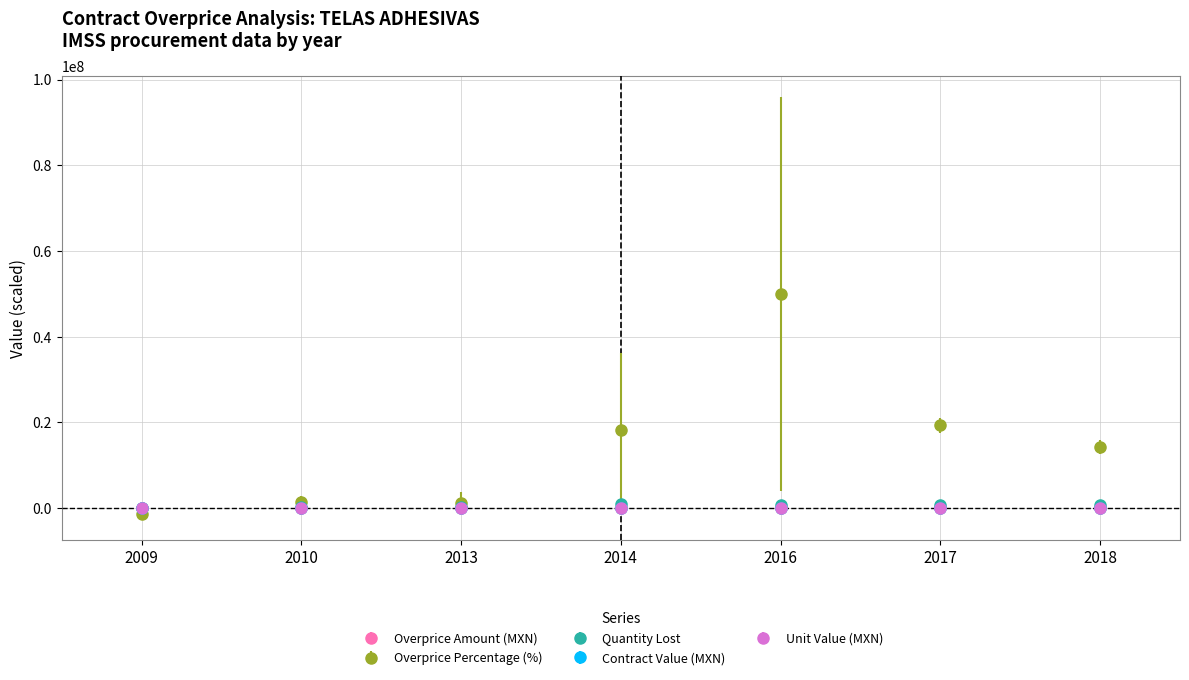

What is the greatest value displayed?

50000000.0